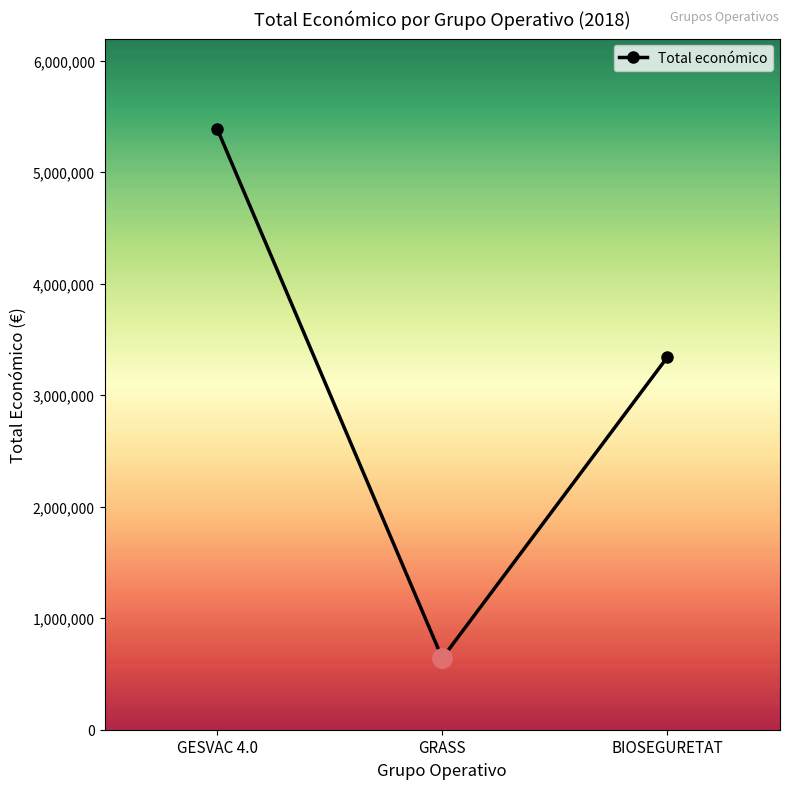

What is the average value?

3124729